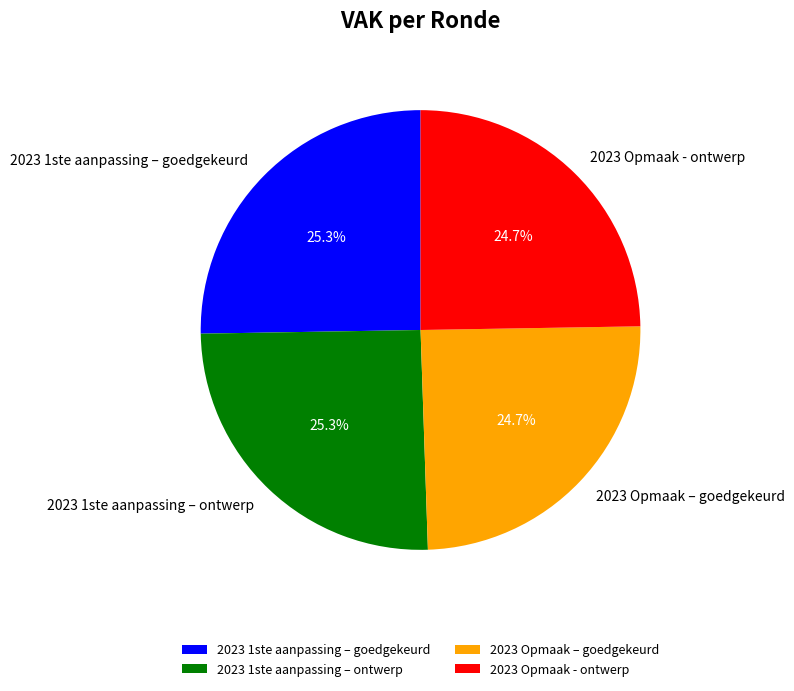

To the nearest percent, what is the average slice percentage?

25%